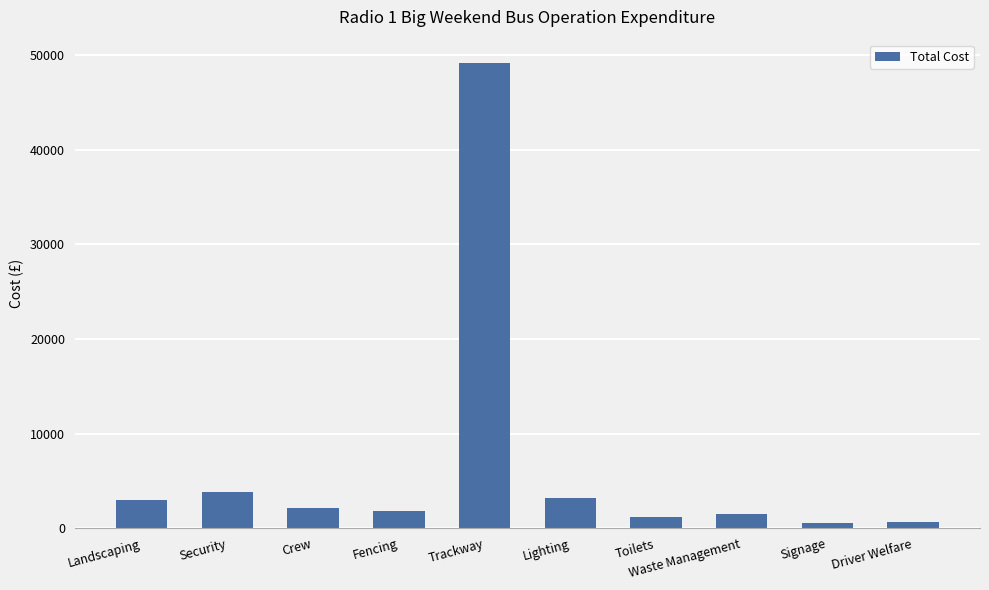

What is the maximum value shown in the chart?

49200